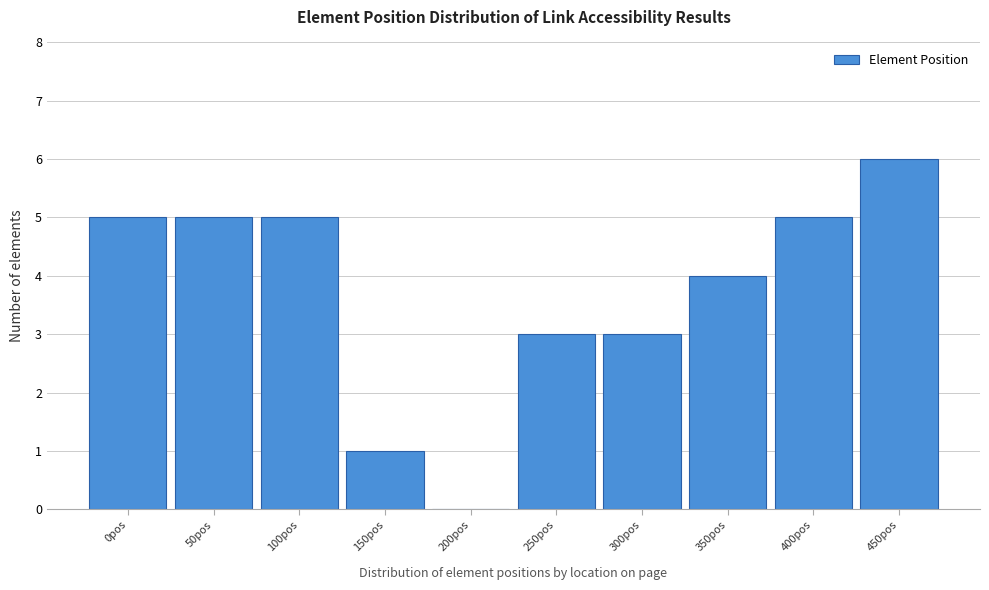

Reading left to right, transcribe all the data shown in this chart.

0pos=5	50pos=5	100pos=5	150pos=1	200pos=0	250pos=3	300pos=3	350pos=4	400pos=5	450pos=6